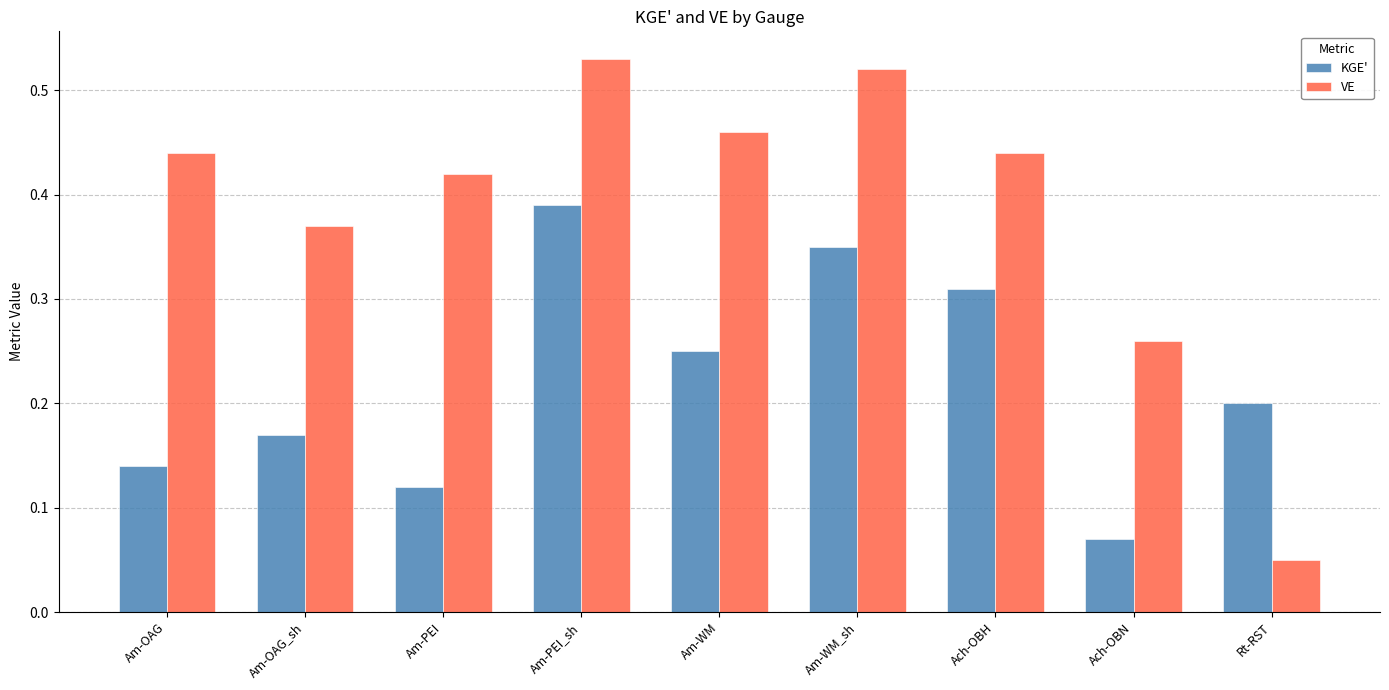

Which label corresponds to the smallest value in the chart?

Rt-RST